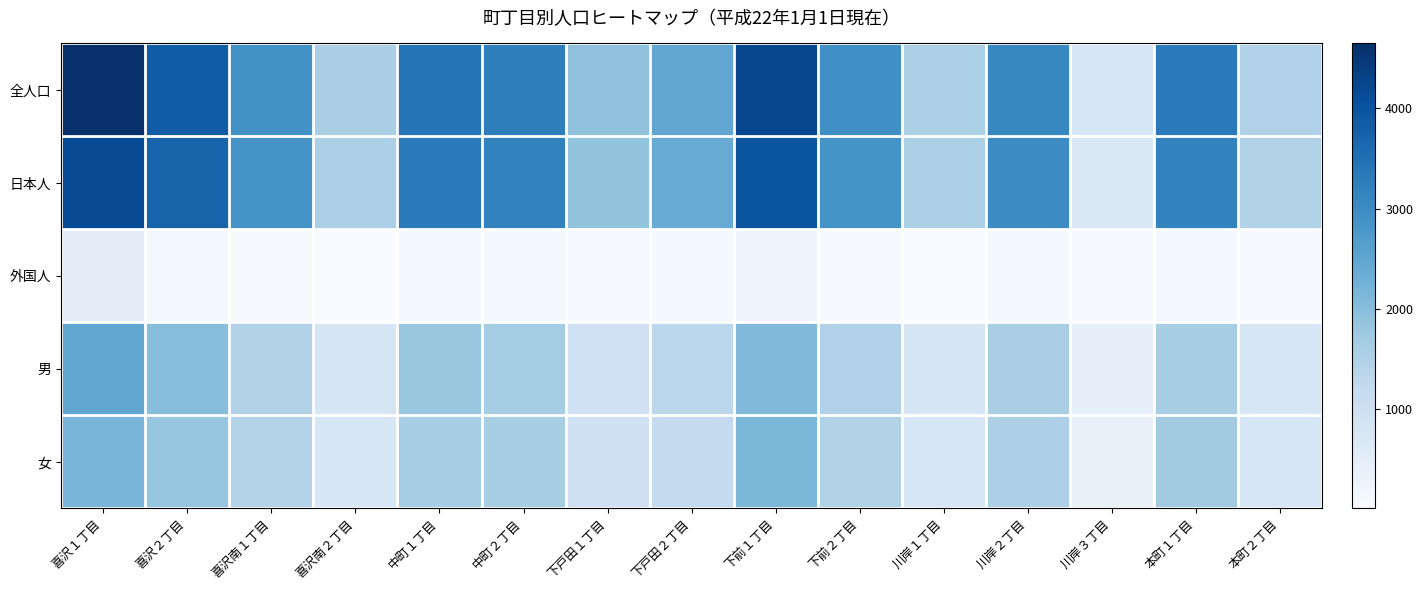

Which label corresponds to the smallest value in the chart?

喜沢南２丁目